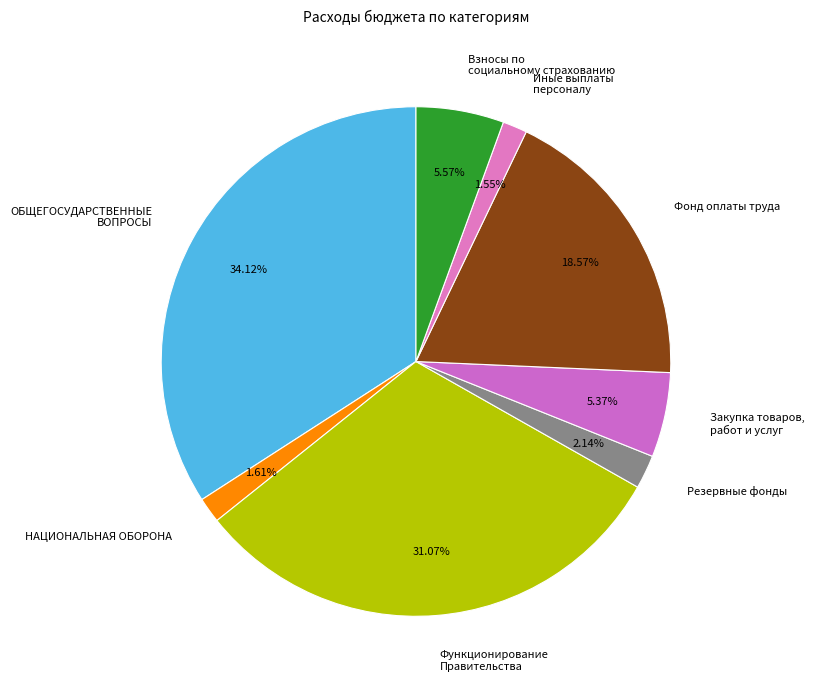

True or false: НАЦИОНАЛЬНАЯ ОБОРОНА accounts for 14% of the total.

False